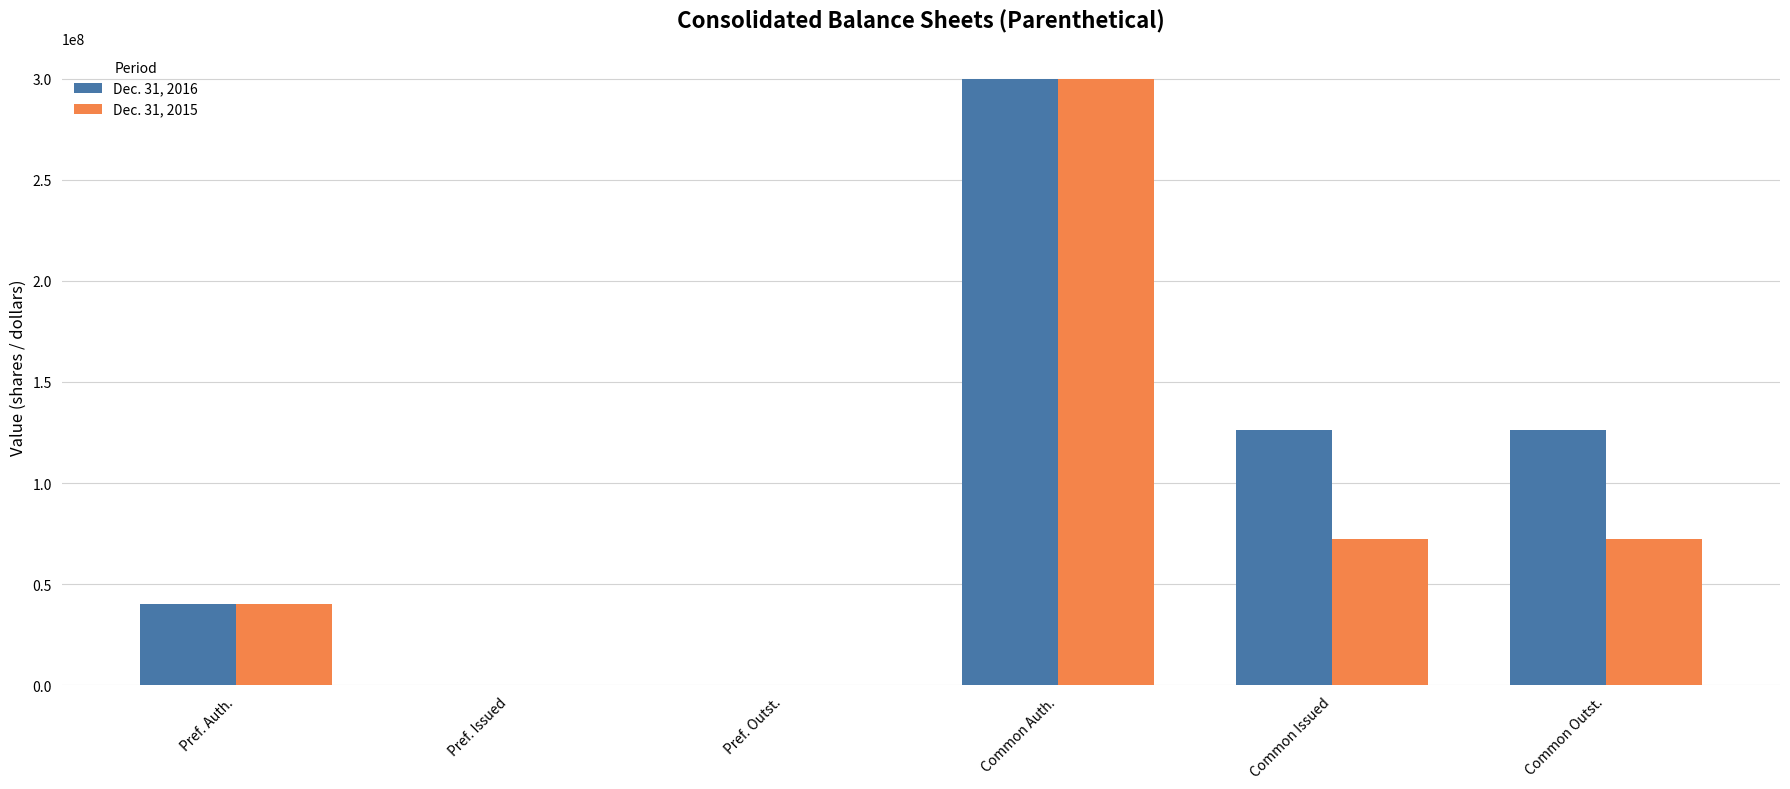

Which series changed the most between Pref. Issued and Common Issued?

Dec. 31, 2016